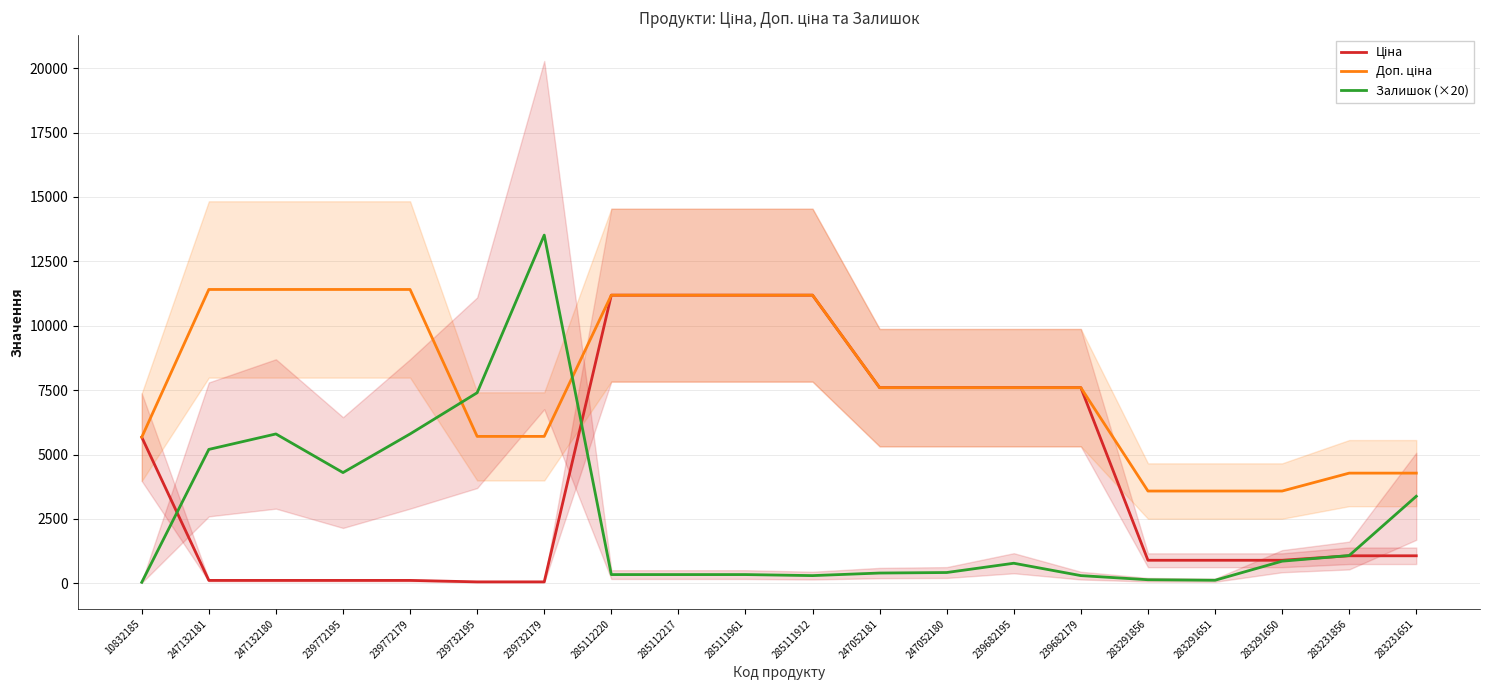

What is the total value across all series at 283231856?

6428.9